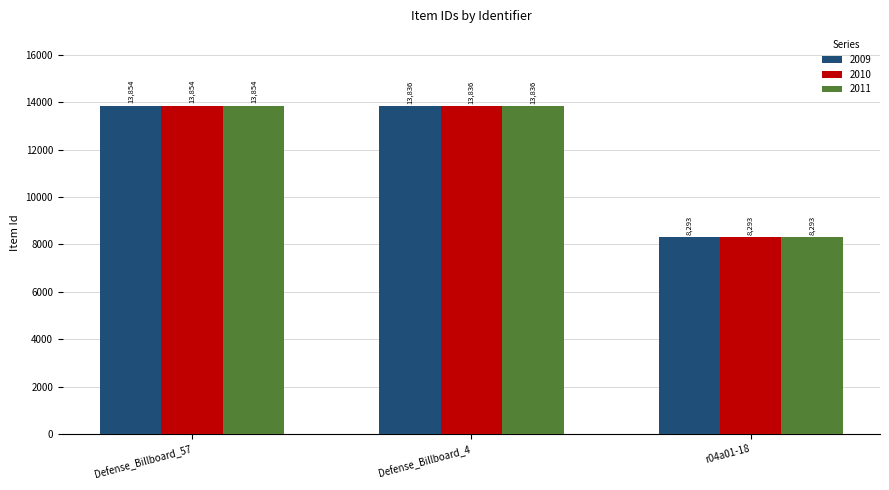

Reading left to right, list all the values displayed in this chart.

2009: 13854	13836	8293
2010: 13854	13836	8293
2011: 13854	13836	8293